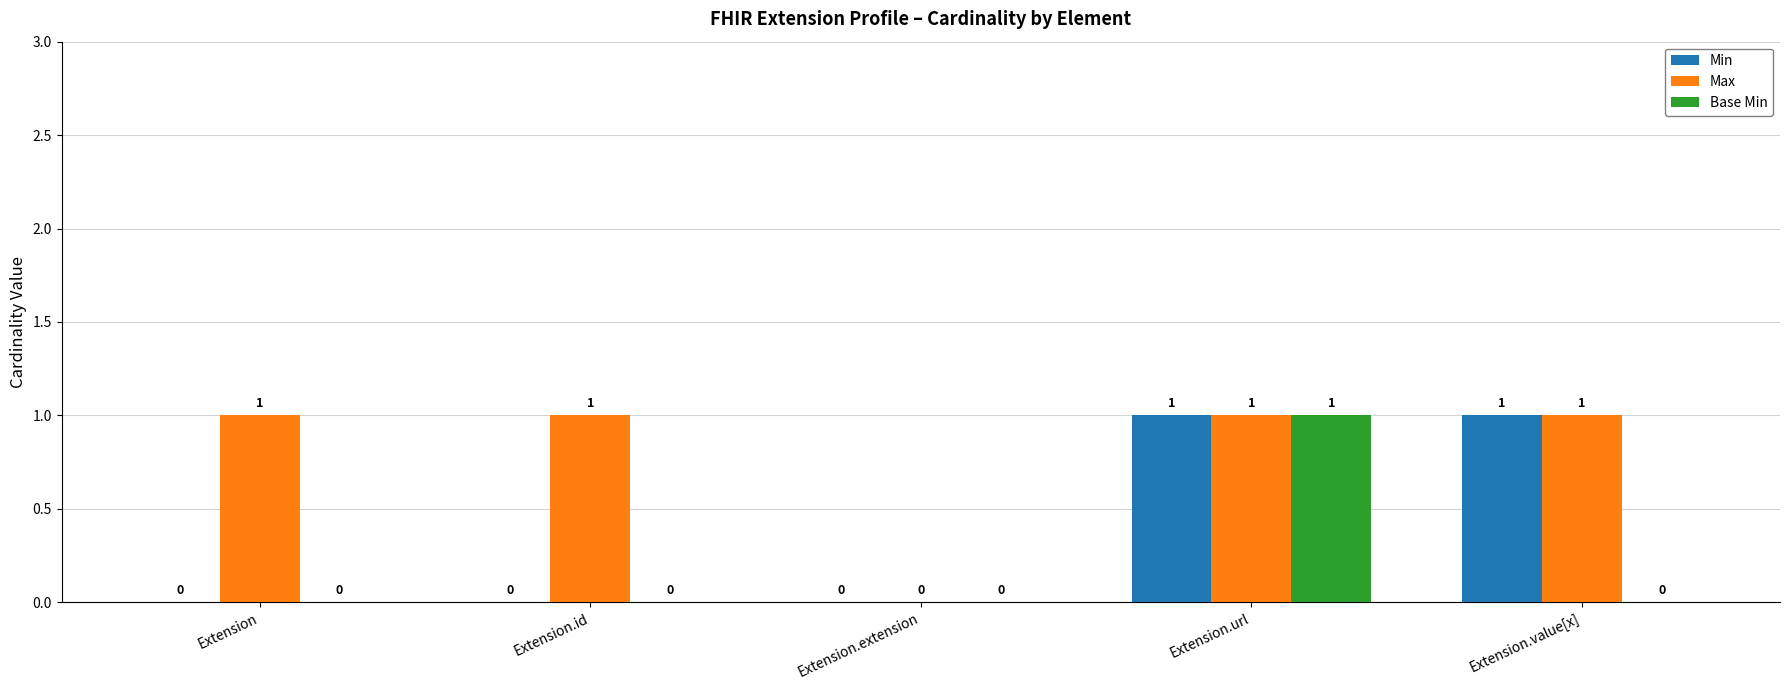

True or false: Base Min has a value of 0 at Extension.value[x].

True